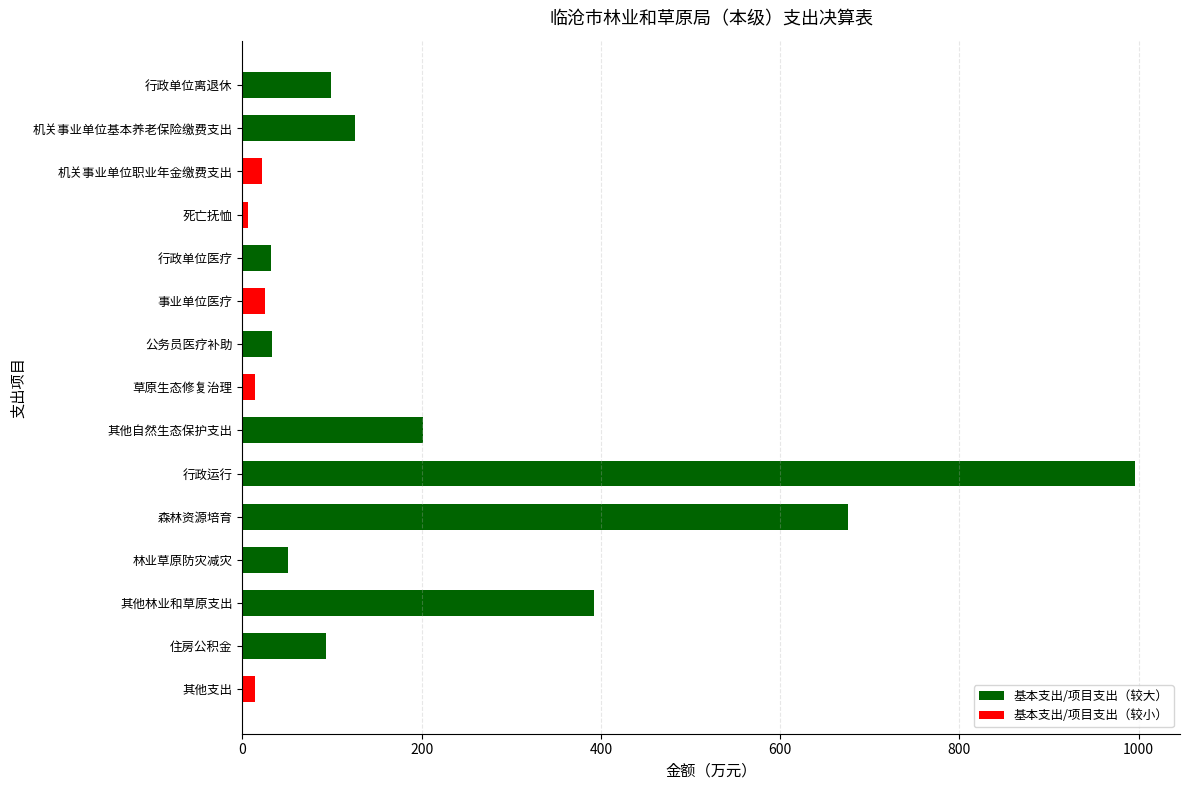

At which category does the chart reach its peak across all series?

行政运行